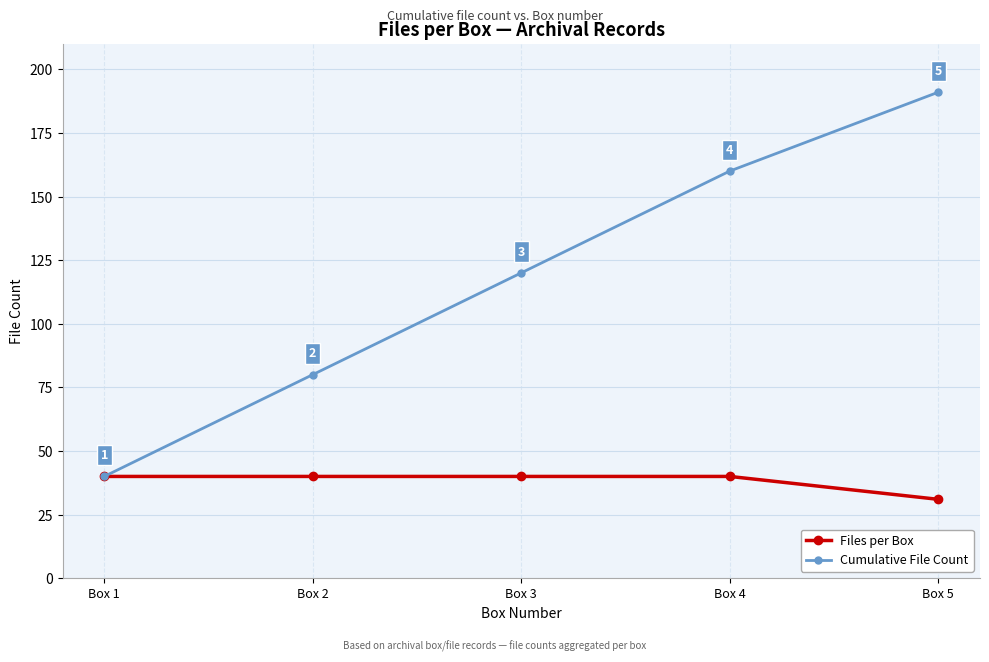

What is the maximum value for Files per Box?

40